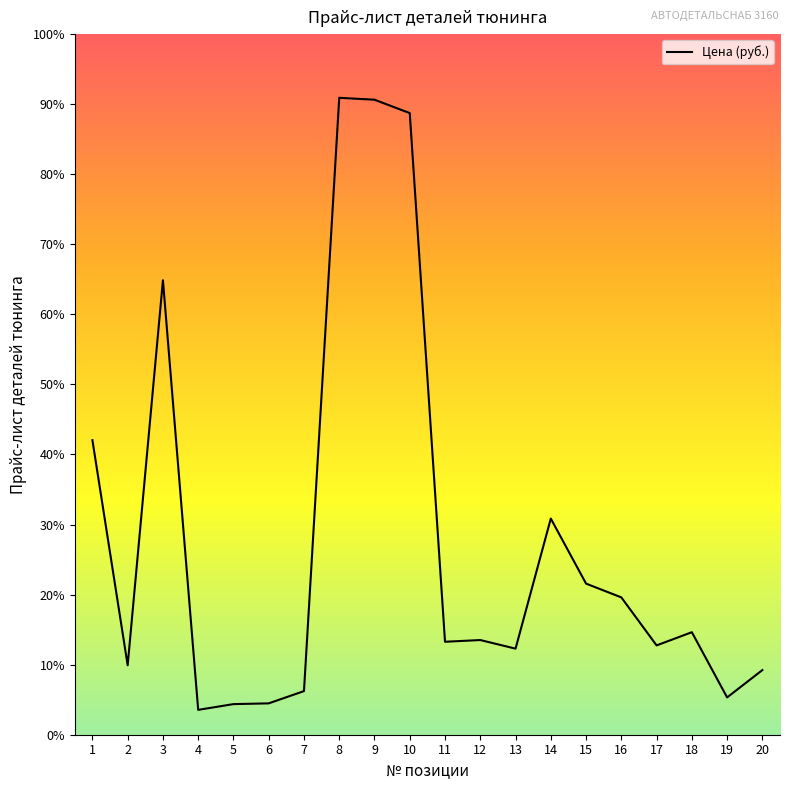

Is this an area chart (filled region under the line)?

No